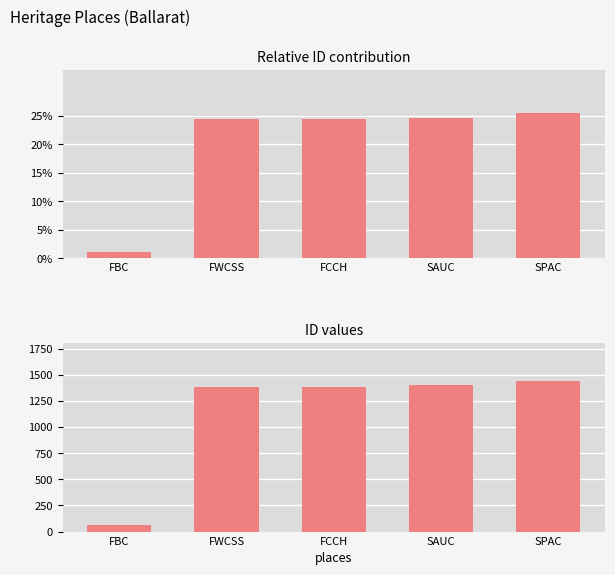

How many bars are there in each group?

2